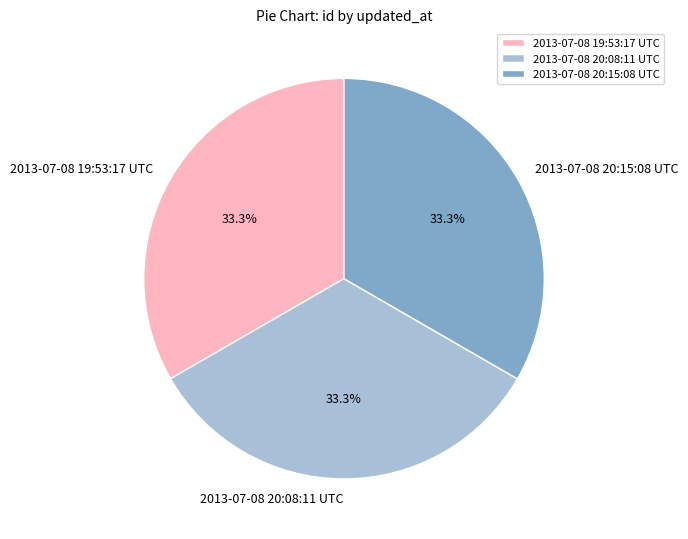

Combined, what portion of the pie is 2013-07-08 20:15:08 UTC and 2013-07-08 19:53:17 UTC?

66.7%